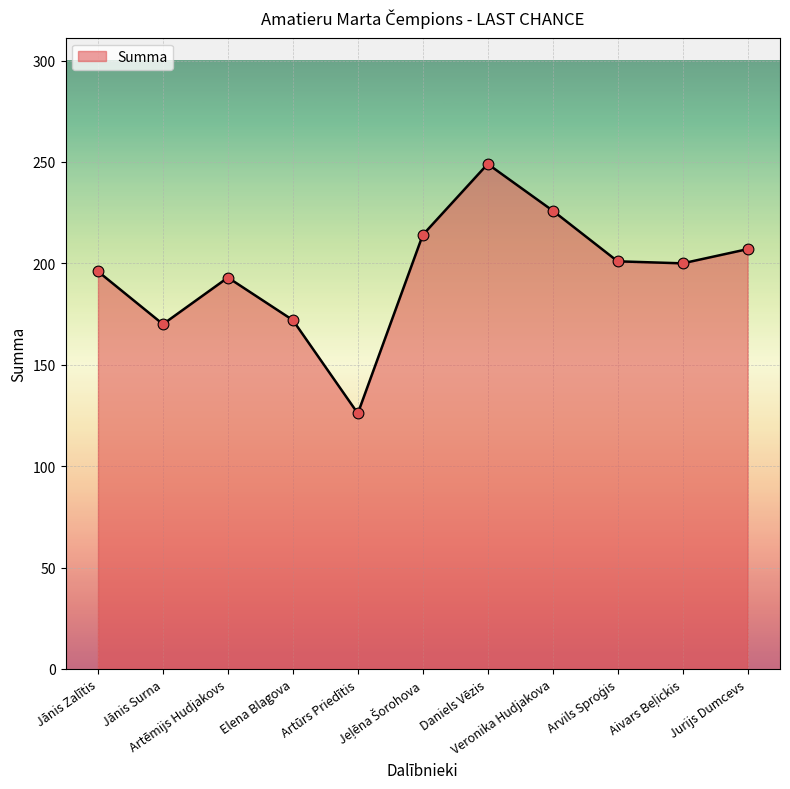

What is the maximum value shown in the chart?

249